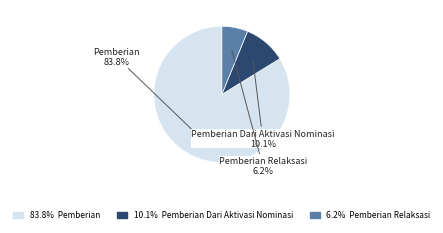

Combined, do Pemberian Dari Aktivasi Nominasi and Pemberian account for over 50%?

Yes